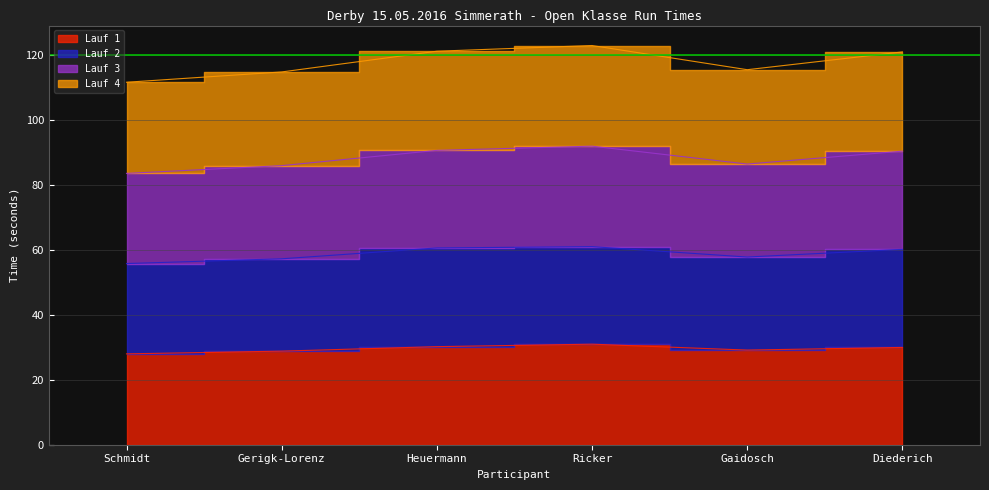

Which series has the largest range (max minus min)?

Lauf 4